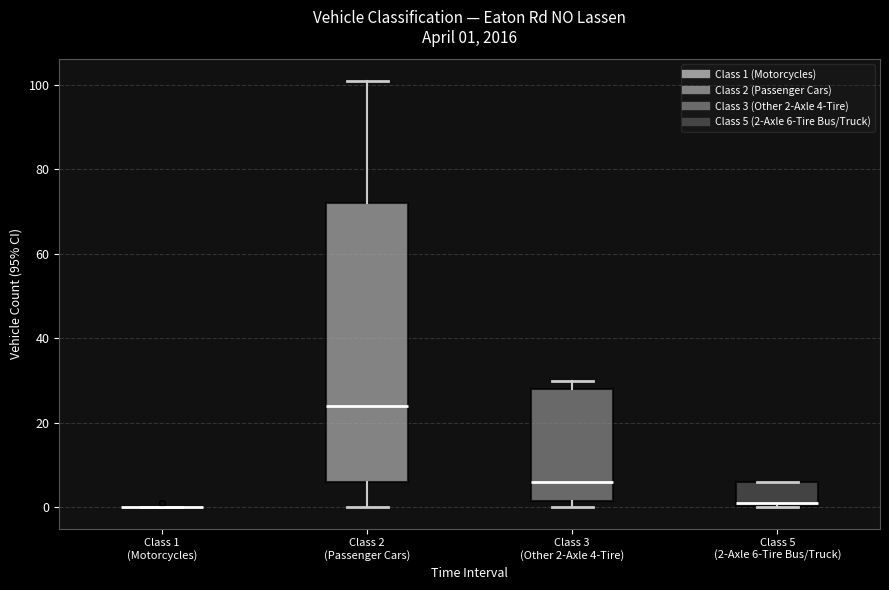

Comparing the boxes themselves (not the whiskers), which one is the tallest?

Class 2 (Passenger Cars)